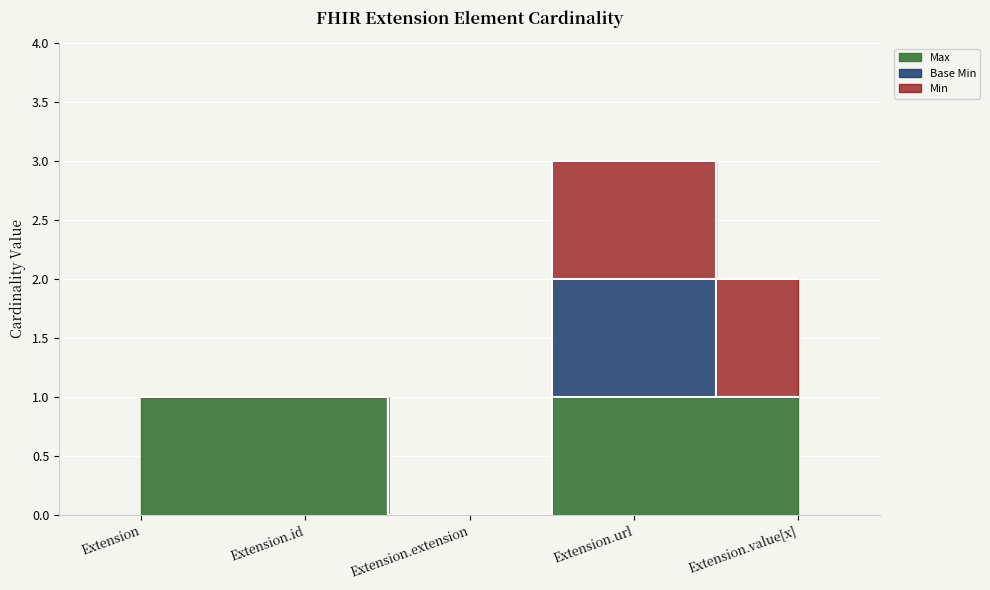

Rank the categories by value from highest to lowest.

Extension, Extension.id, Extension.url, Extension.value[x], Extension.extension